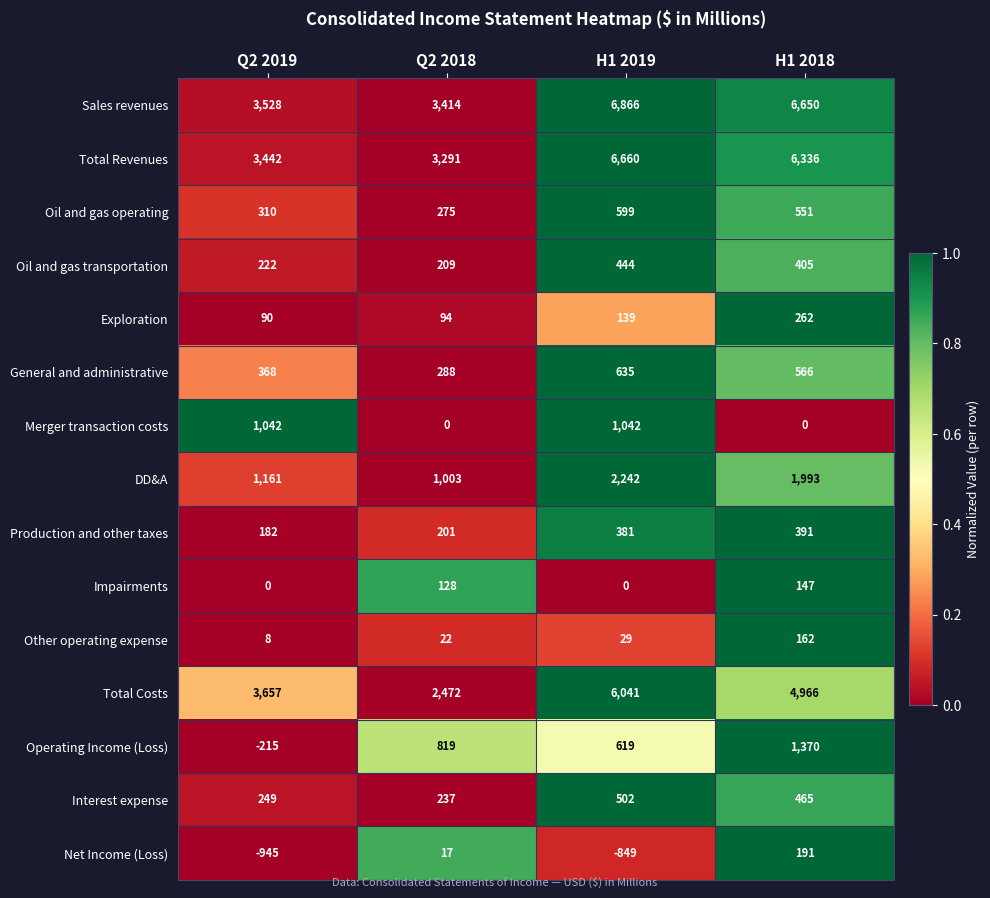

The Operating Income (Loss) series shows 842 at H1 2019. True or false?

False